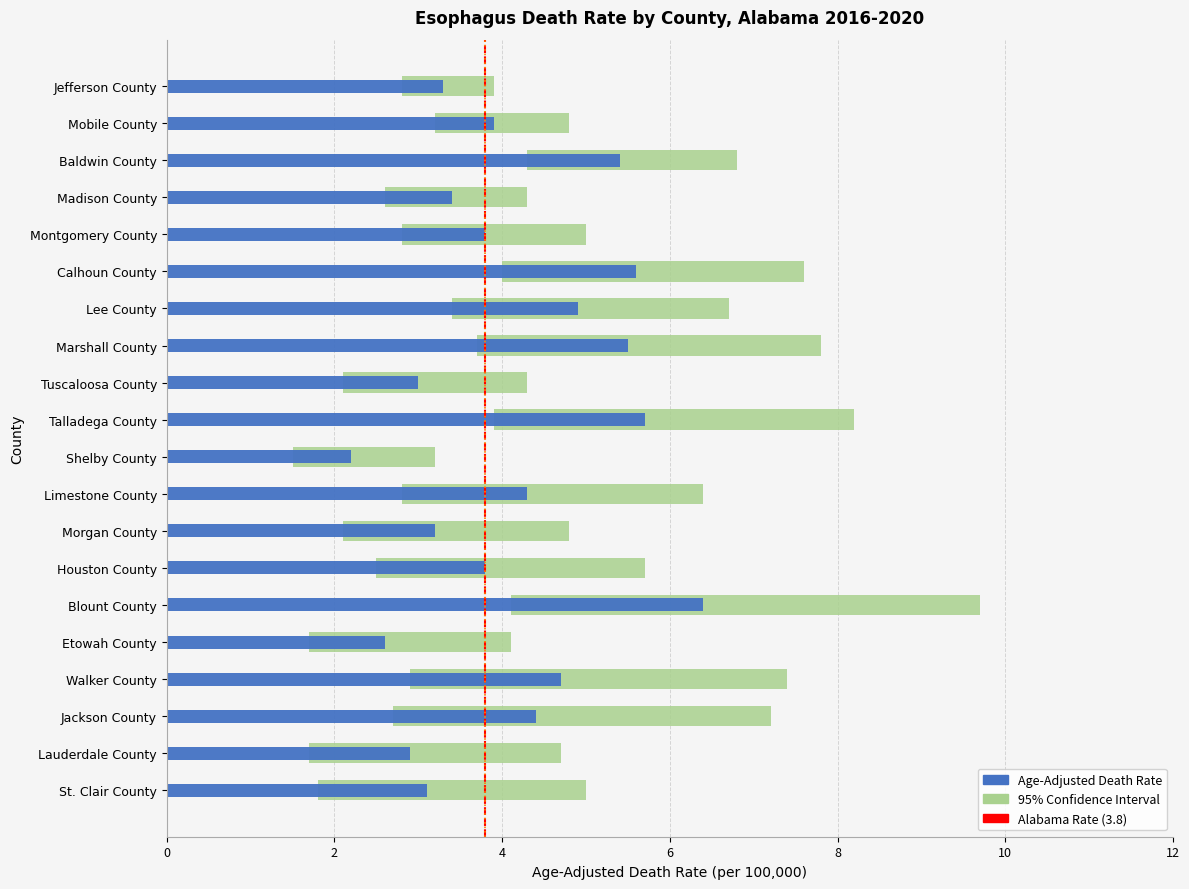

What is the sum of all Age-Adjusted Death Rate values?

82.1